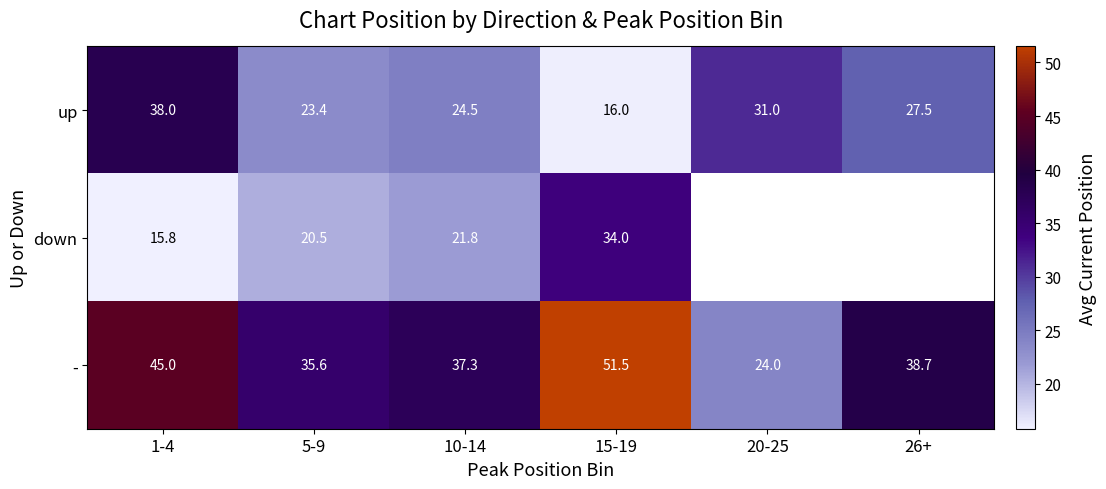

List the labels in order of up value, smallest first.

15-19, 5-9, 10-14, 26+, 20-25, 1-4